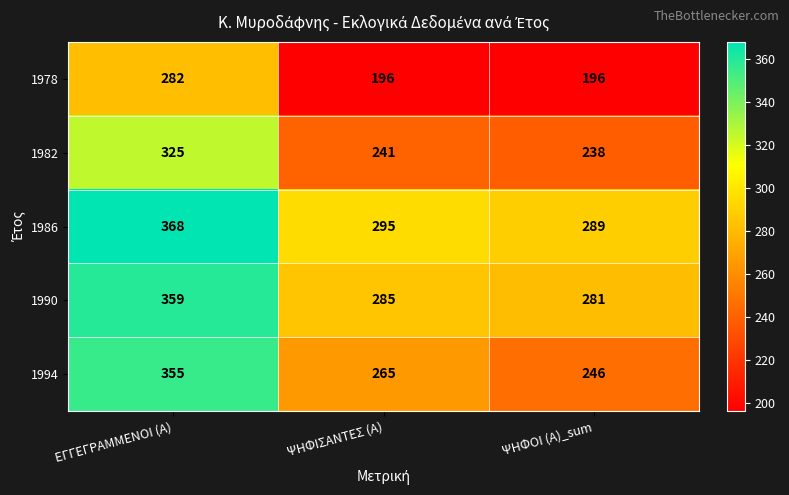

Reading right to left, what are all the values shown in this chart?

1978: ΨΗΦΟΙ (Α)_sum=196	ΨΗΦΙΣΑΝΤΕΣ (Α)=196	ΕΓΓΕΓΡΑΜΜΕΝΟΙ (Α)=282
1982: ΨΗΦΟΙ (Α)_sum=238	ΨΗΦΙΣΑΝΤΕΣ (Α)=241	ΕΓΓΕΓΡΑΜΜΕΝΟΙ (Α)=325
1986: ΨΗΦΟΙ (Α)_sum=289	ΨΗΦΙΣΑΝΤΕΣ (Α)=295	ΕΓΓΕΓΡΑΜΜΕΝΟΙ (Α)=368
1990: ΨΗΦΟΙ (Α)_sum=281	ΨΗΦΙΣΑΝΤΕΣ (Α)=285	ΕΓΓΕΓΡΑΜΜΕΝΟΙ (Α)=359
1994: ΨΗΦΟΙ (Α)_sum=246	ΨΗΦΙΣΑΝΤΕΣ (Α)=265	ΕΓΓΕΓΡΑΜΜΕΝΟΙ (Α)=355